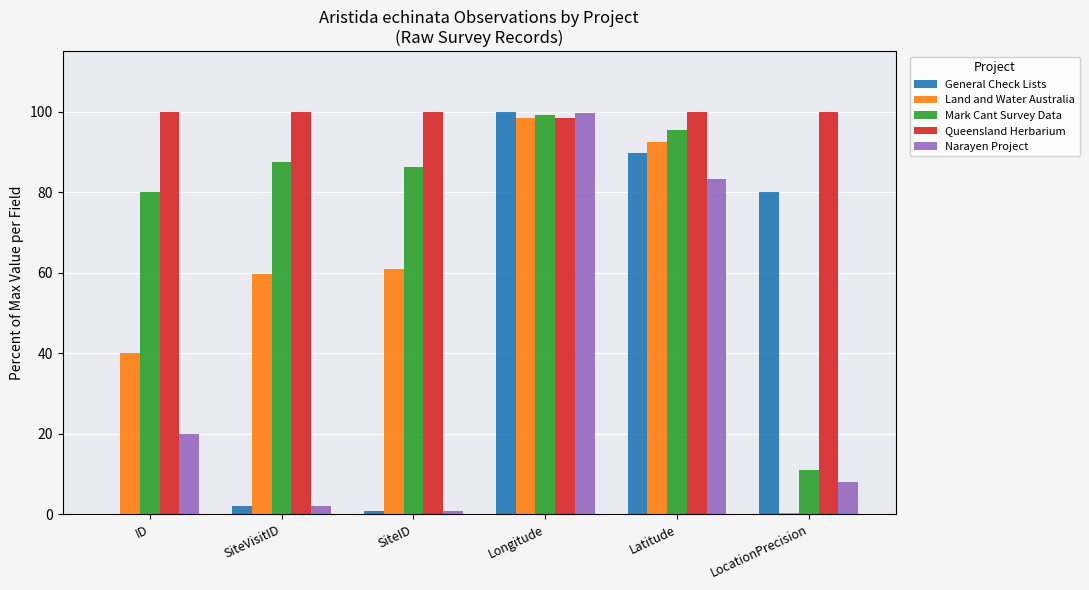

The value of Queensland Herbarium at SiteID is 100.0. True or false?

True